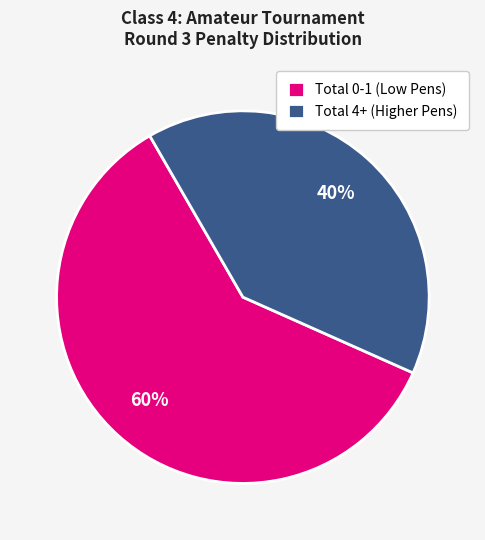

Count the number of slices in the pie.

2